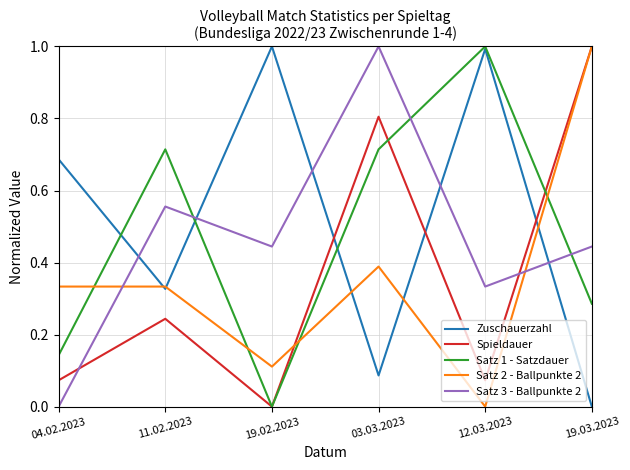

How many times do Satz 1 - Satzdauer and Satz 3 - Ballpunkte 2 cross each other?

3